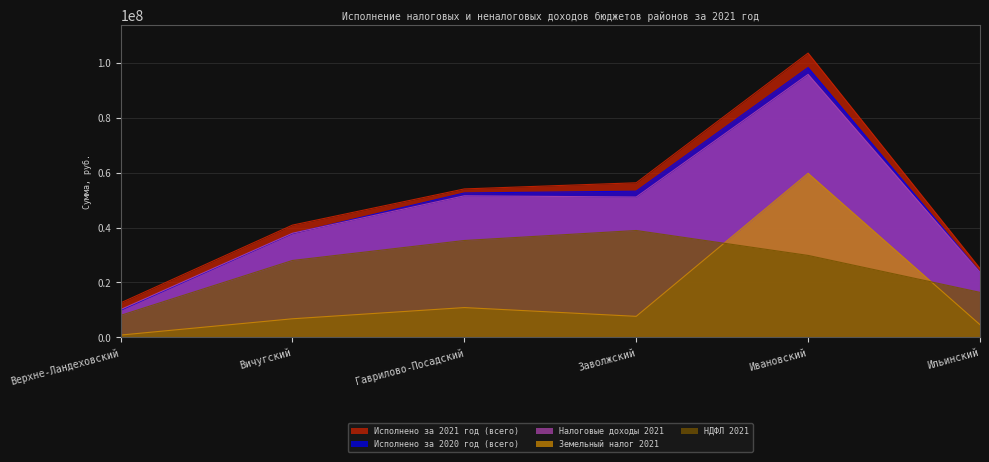

How many values in the НДФЛ 2021 series exceed 29839182?

3